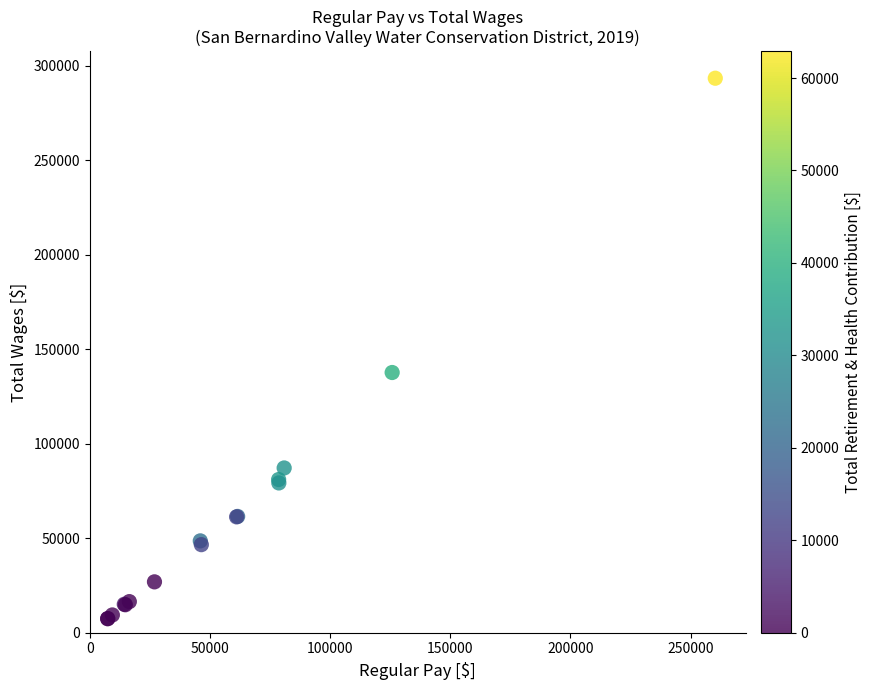

What Y value in the scatter plot is closest to 150417?

137690